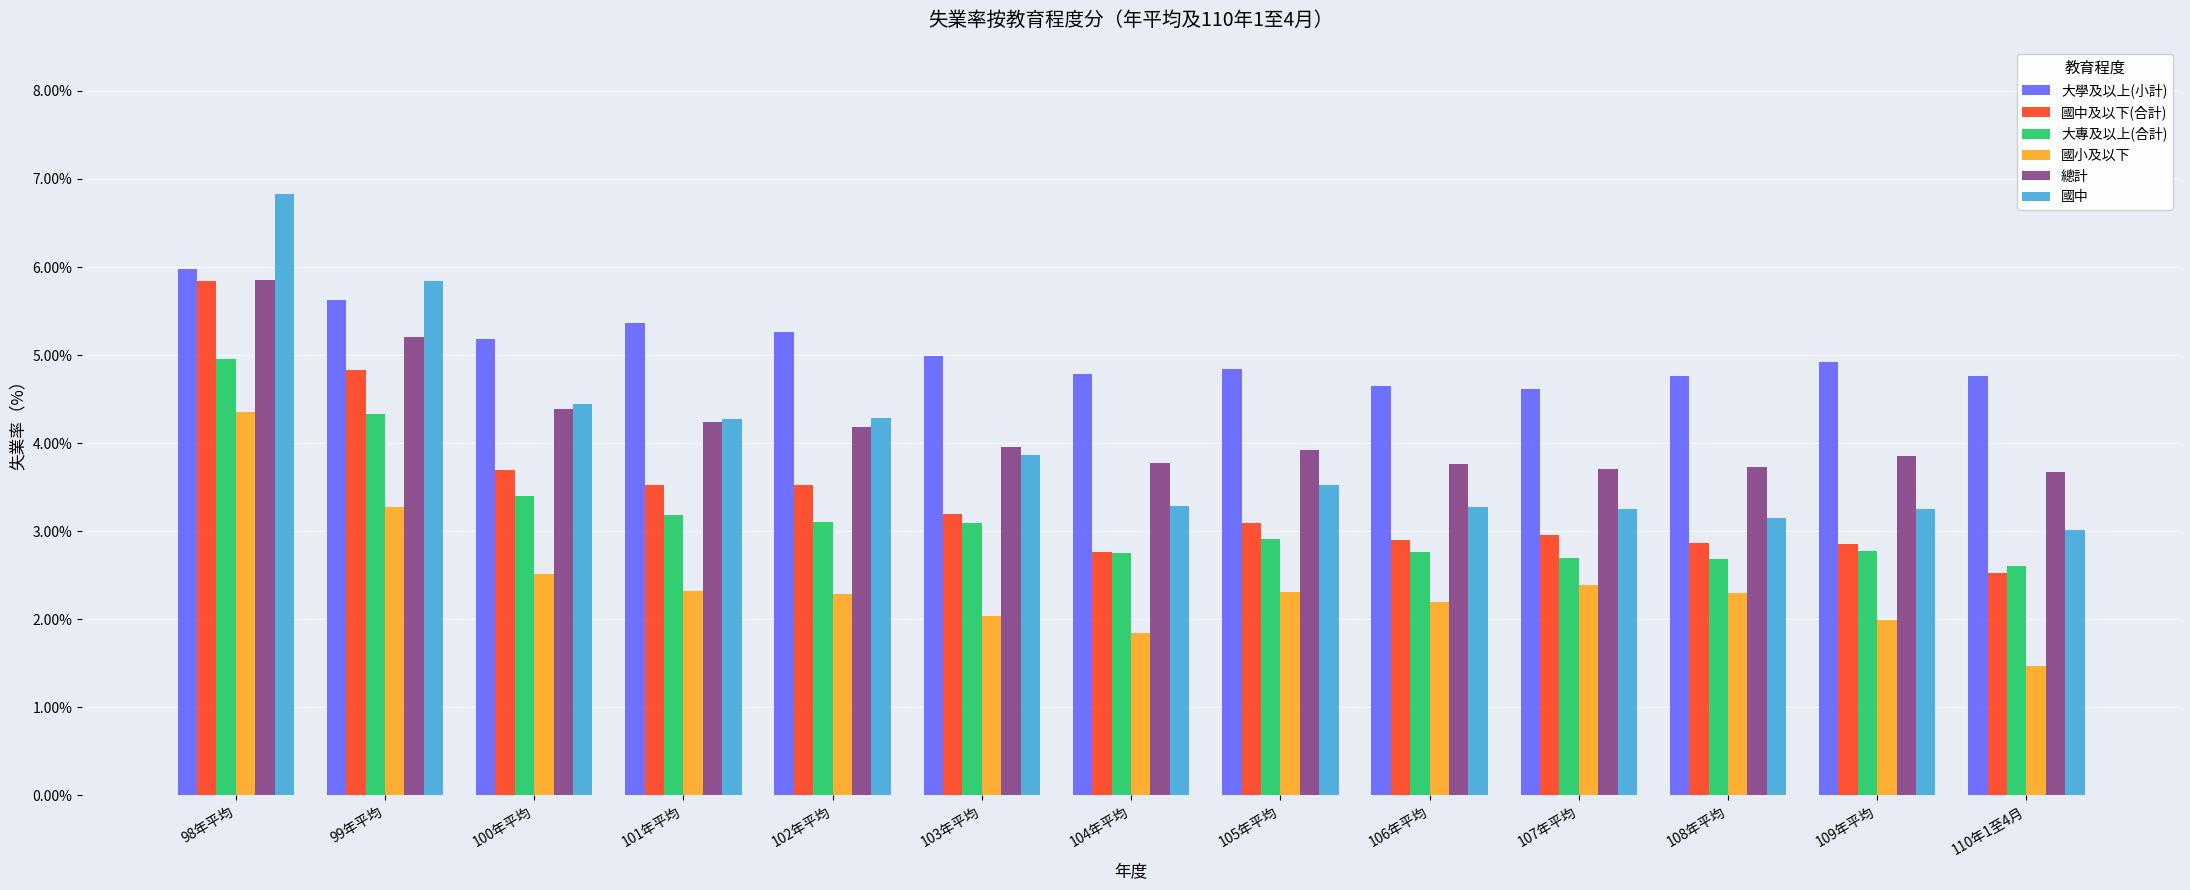

Which series has the largest range (max minus min)?

國中